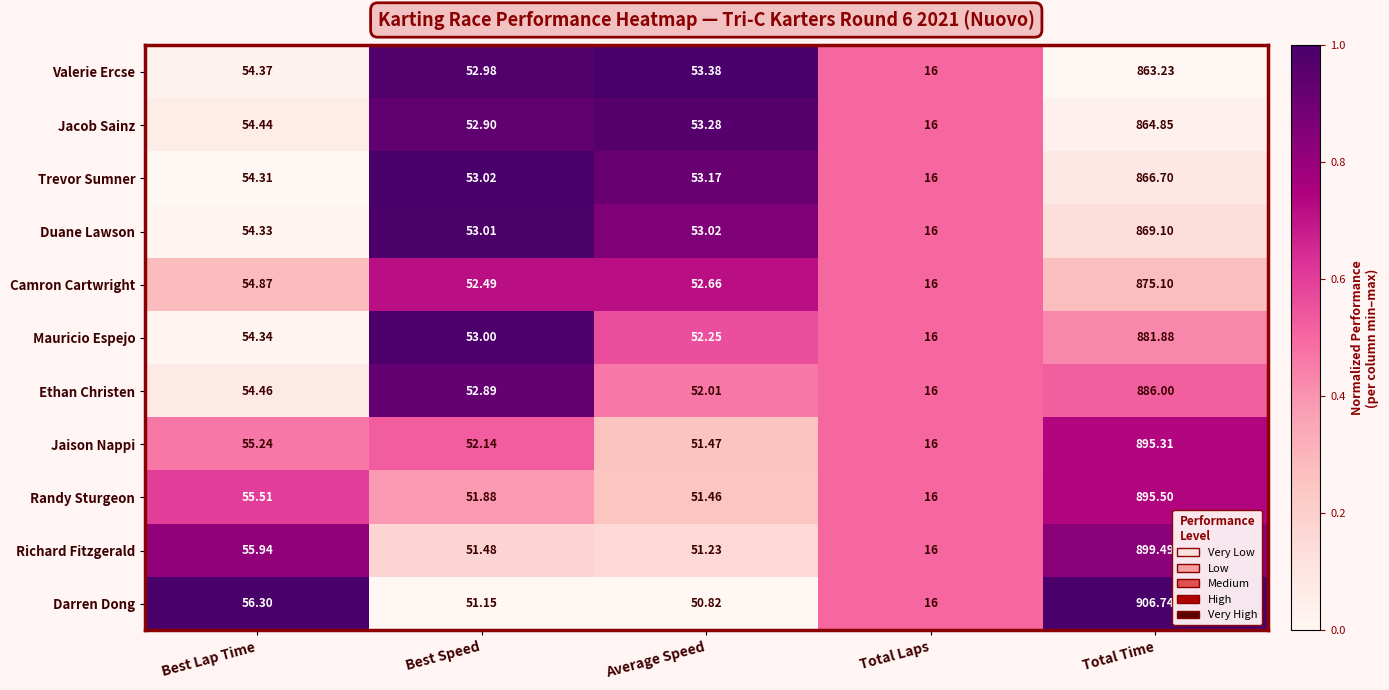

At which label is Jaison Nappi closest to 455?

Best Lap Time